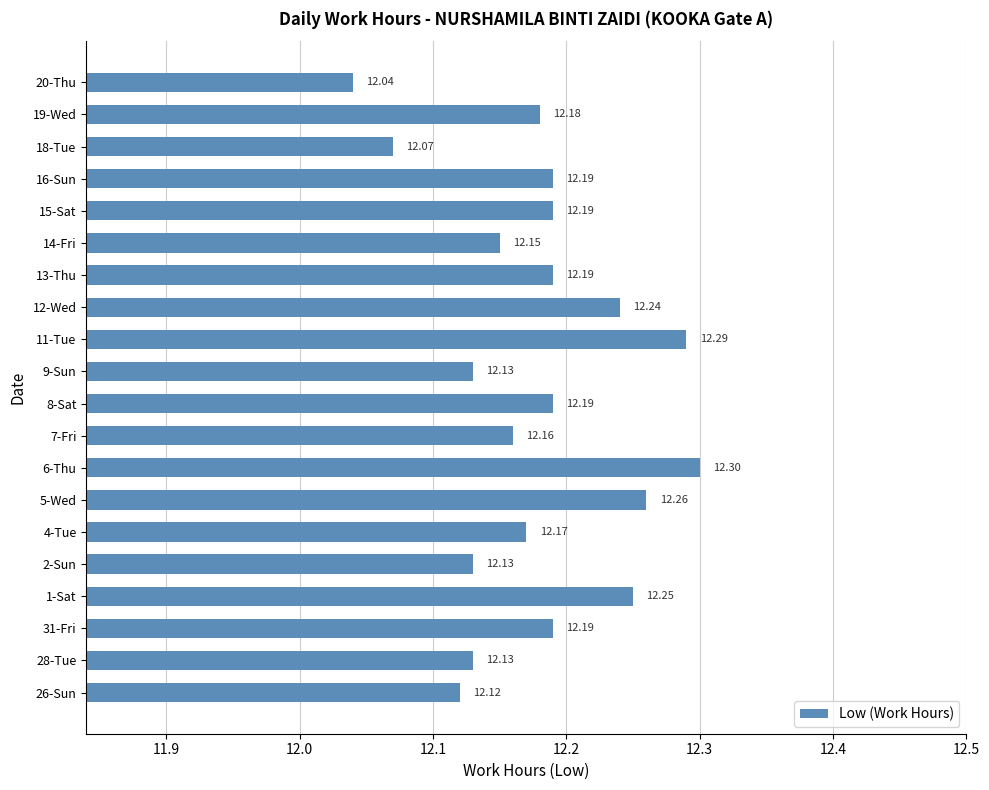

Which has a higher value, 6-Thu or 16-Sun?

6-Thu